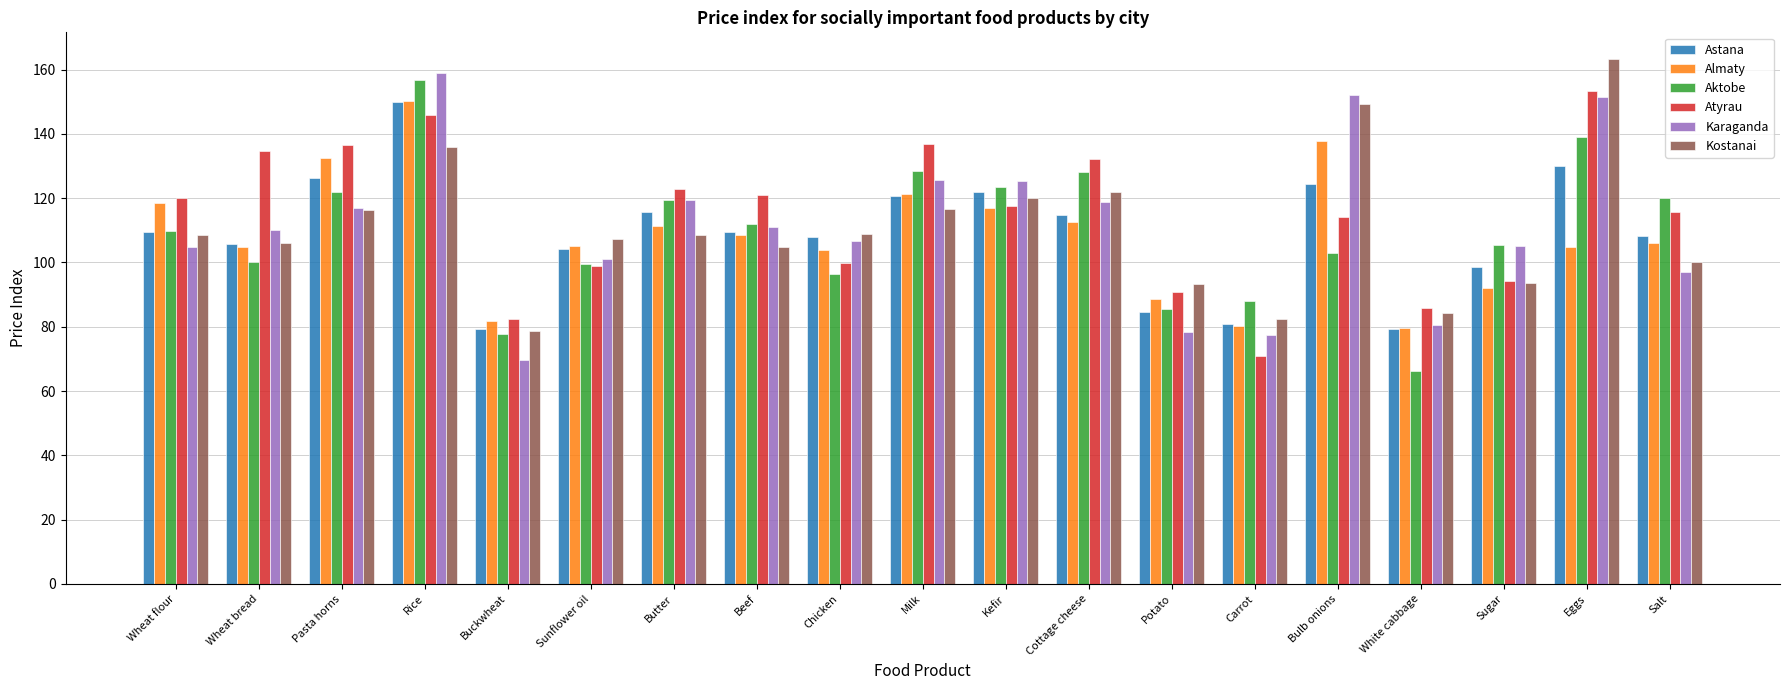

What is the greatest value displayed?

163.4